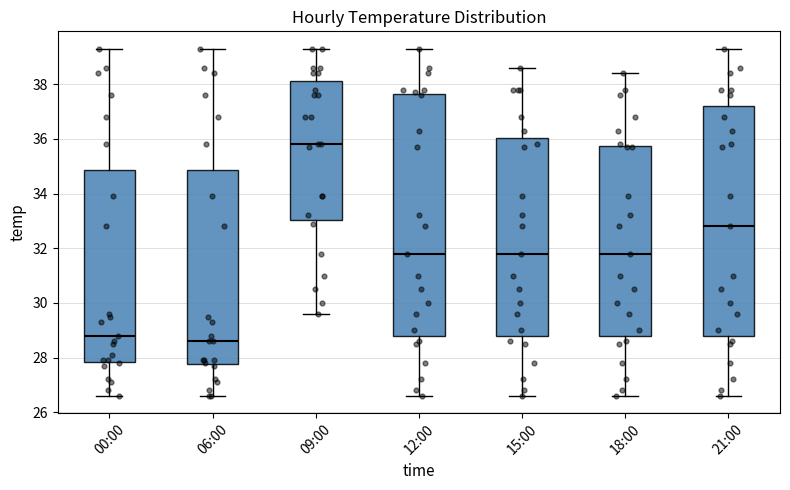

Reading left to right, transcribe this box plot: for each box, give where its median line is, the range the box spans, and where its two whiskers end, as read against the y-axis. The values are not printed on the chart, so give them approximately, as read against the axis.

00:00: median 28.8, box 27.8 to 34.8, whiskers 26.6 to 39.4
06:00: median 28.6, box 27.8 to 34.8, whiskers 26.6 to 39.4
09:00: median 35.8, box 33.0 to 38.2, whiskers 29.6 to 39.4
12:00: median 31.8, box 28.8 to 37.6, whiskers 26.6 to 39.4
15:00: median 31.8, box 28.8 to 36.0, whiskers 26.6 to 38.6
18:00: median 31.8, box 28.8 to 35.8, whiskers 26.6 to 38.4
21:00: median 32.8, box 28.8 to 37.2, whiskers 26.6 to 39.4